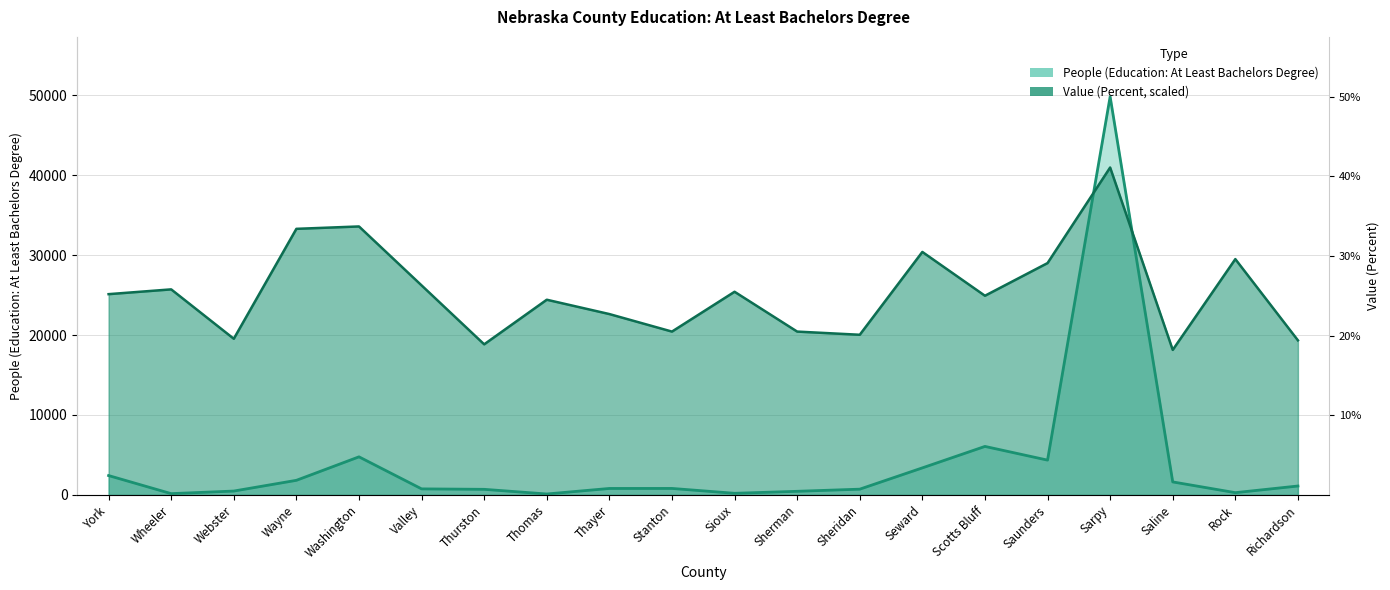

Is the value of Value (Percent) at Rock greater than the value of People (Education: At Least Bachelors Degree) at Valley?

Yes